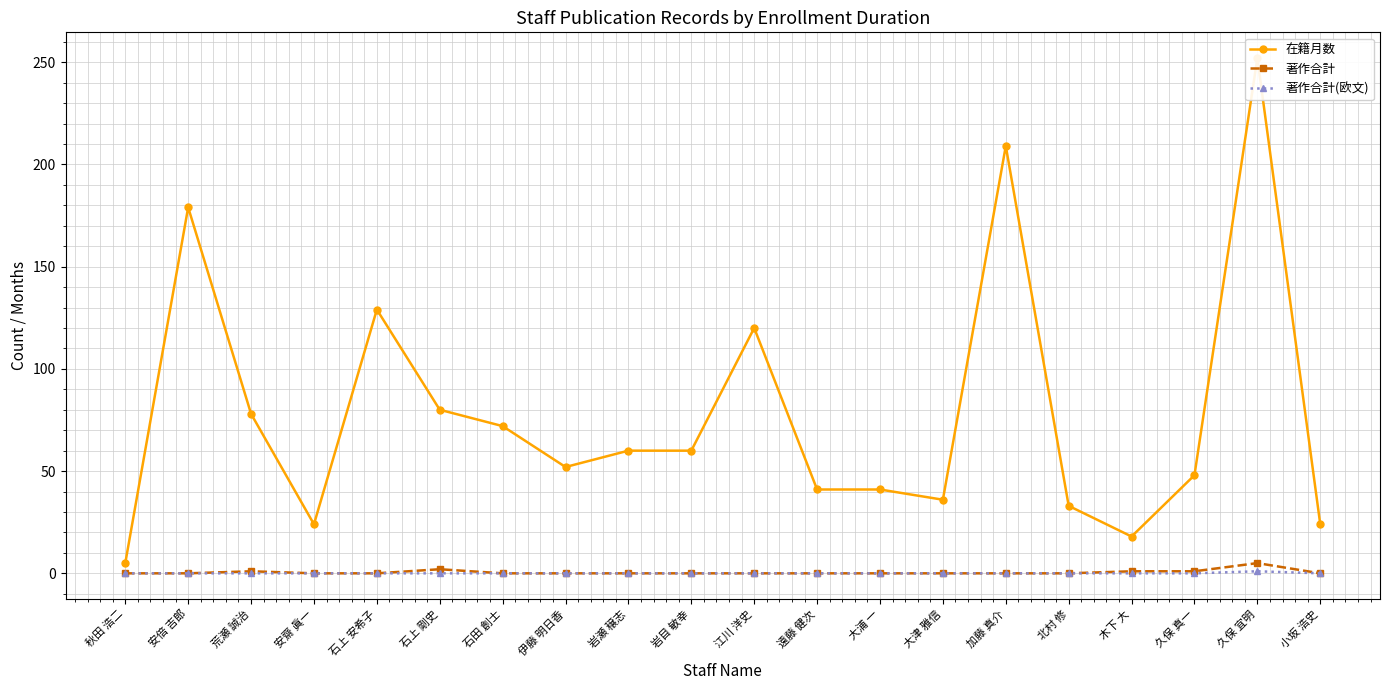

At how many categories does at least one series exceed 228?

1